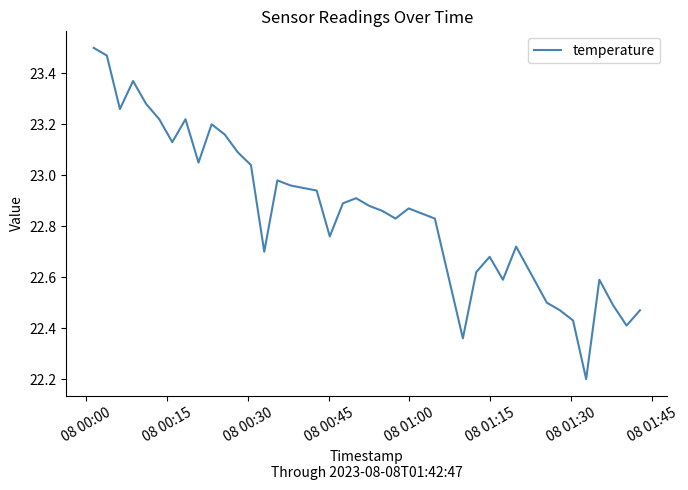

What is the difference between the maximum and minimum values?

1.3